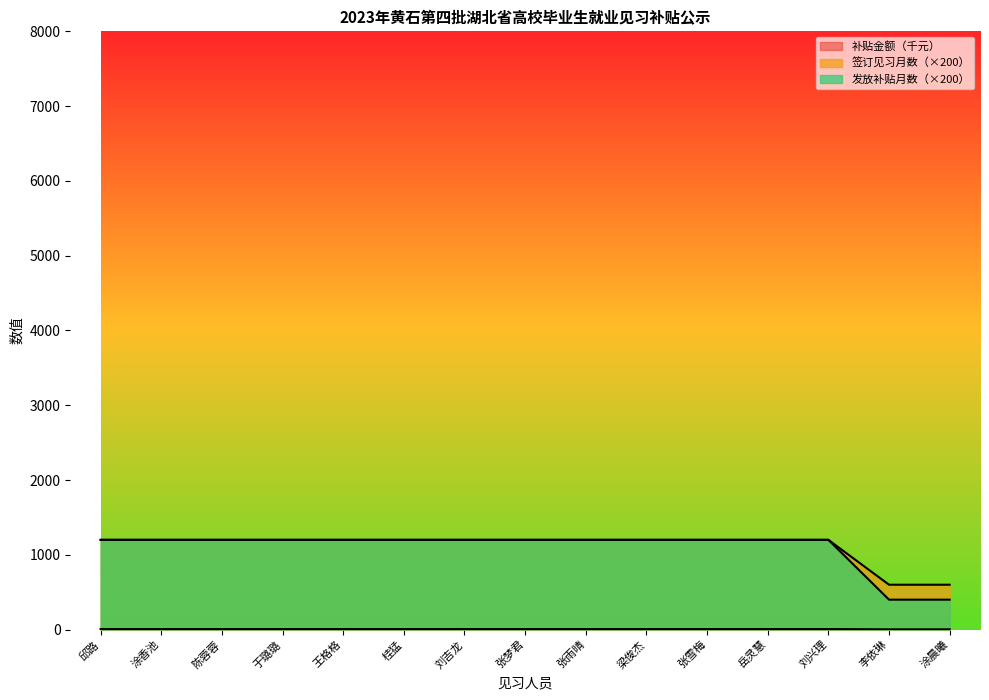

What is the highest value of the 签订见习月数 series?

6.9